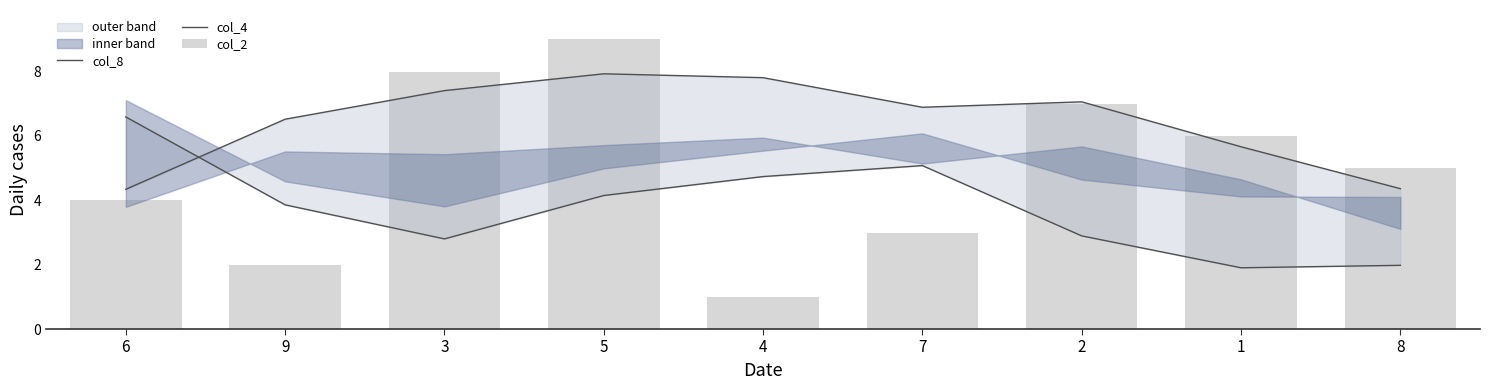

At how many categories does at least one series exceed 5?

8